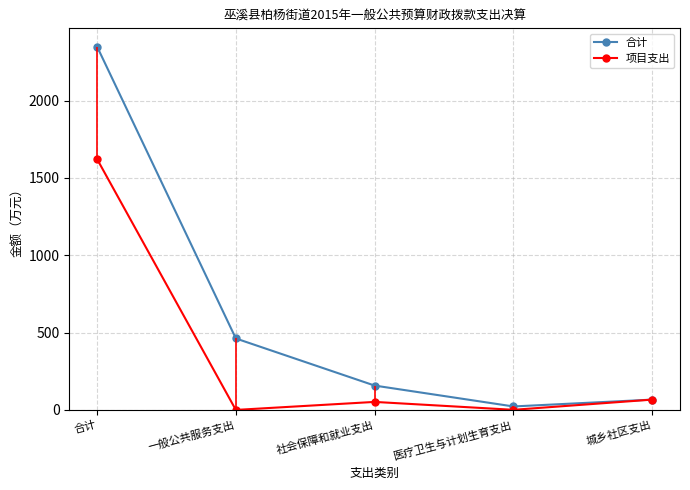

Which category has the highest value across all series?

合计